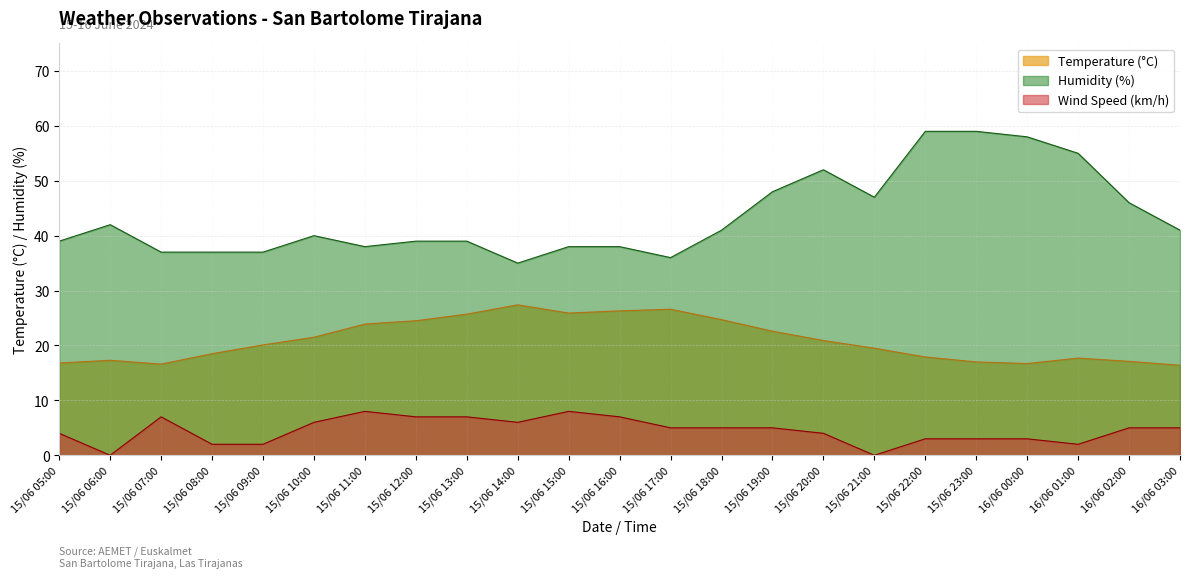

At which label is Wind Speed (km/h) closest to 4?

15/06 05:00